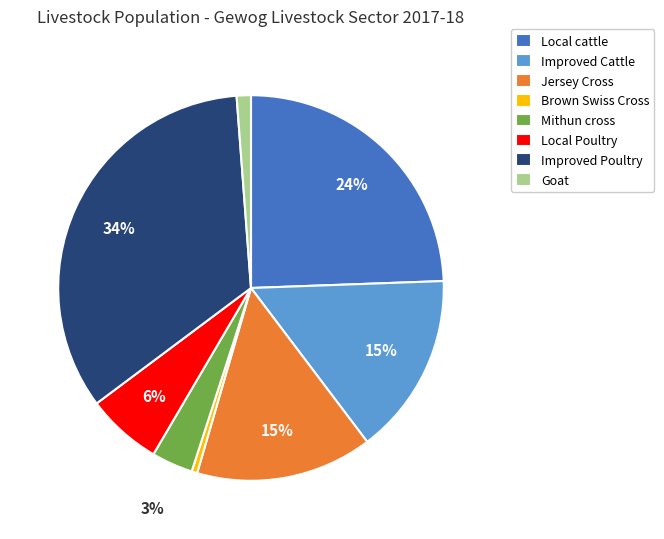

What is the ratio of the value at Goat to the value at Mithun cross?

0.3